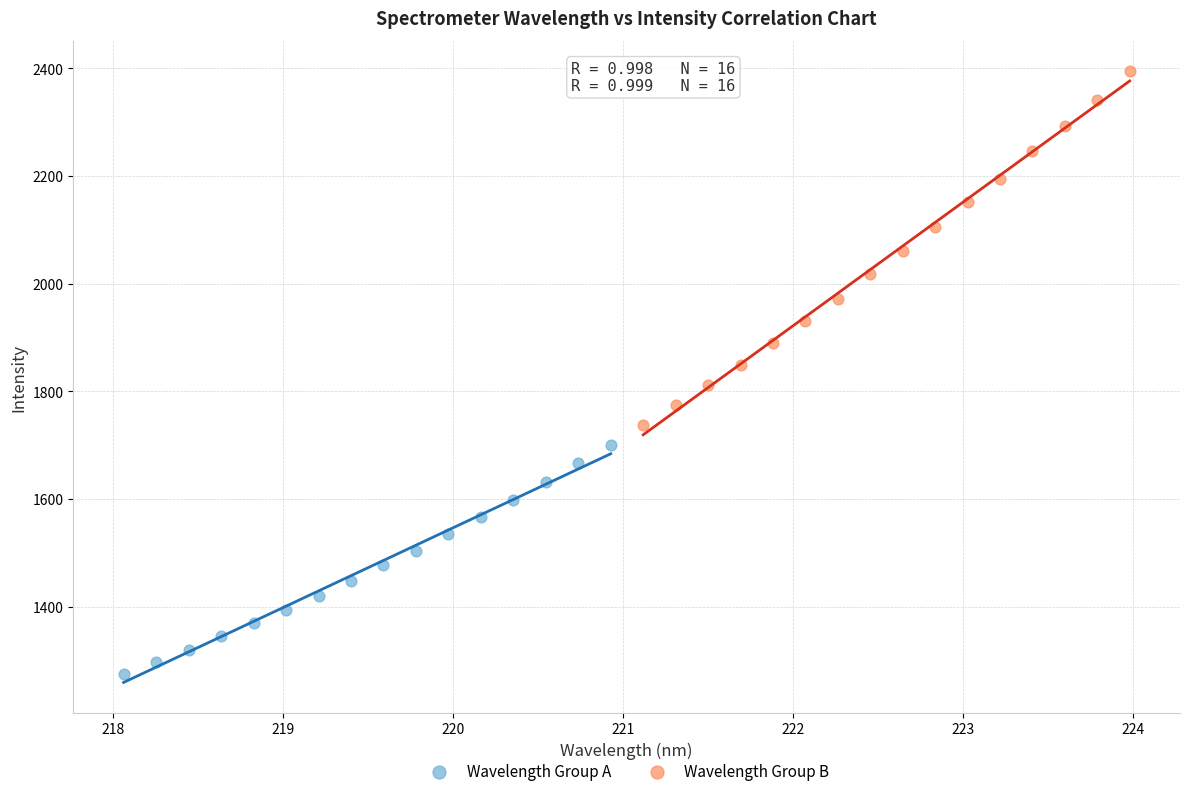

Which series has the largest Y range (max minus min)?

Wavelength Group B